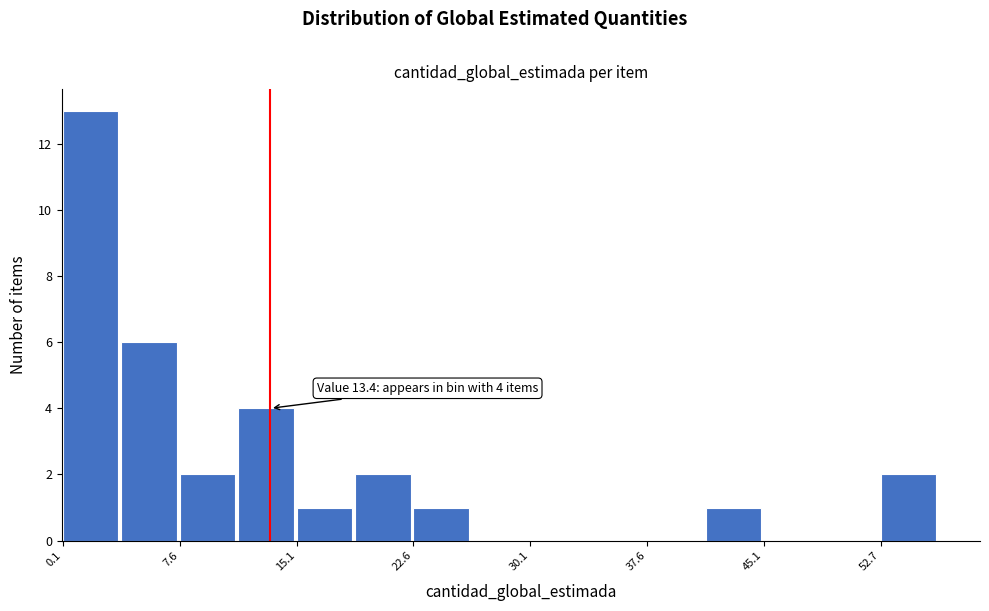

Around what value on the x-axis is the tallest bar? Give the approximate position of its centre, as read against the axis.

2